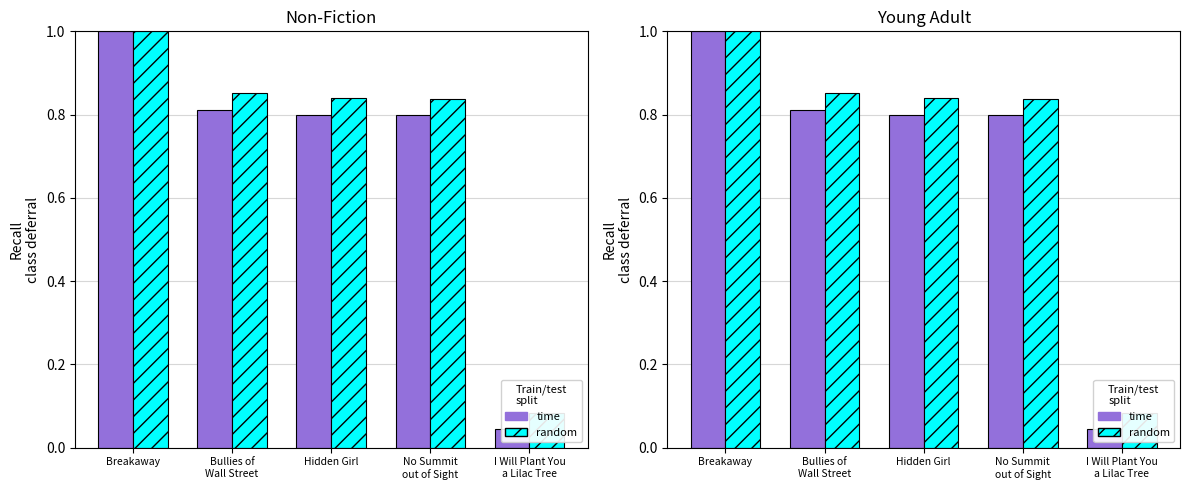

What is the difference between the maximum and minimum values in the random series?

0.9